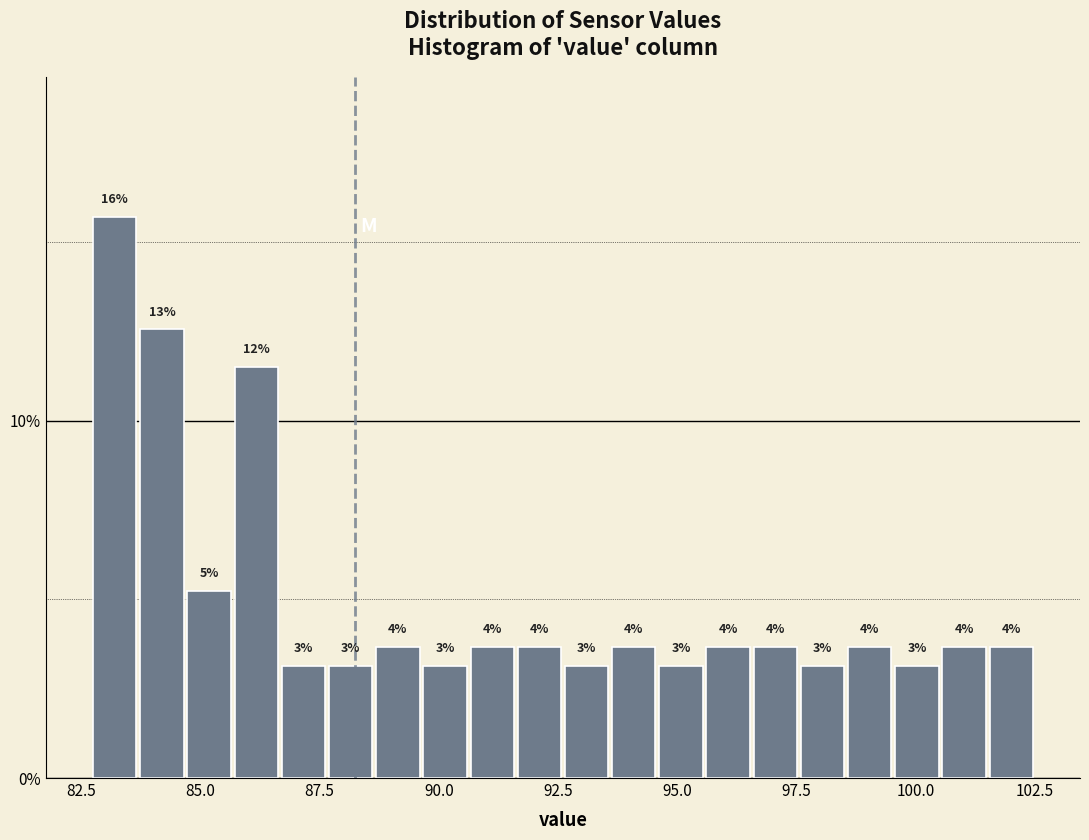

Around what value on the x-axis is the tallest bar? Give the approximate position of its centre, as read against the axis.

83.0